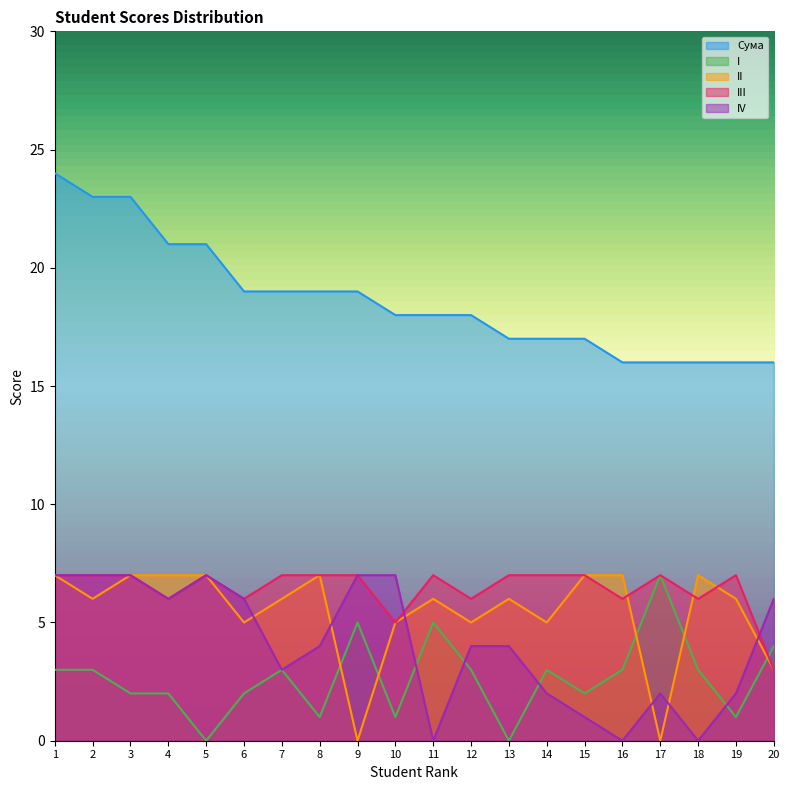

In III, how many points are lower than both neighbors (excluding endpoints)?

6